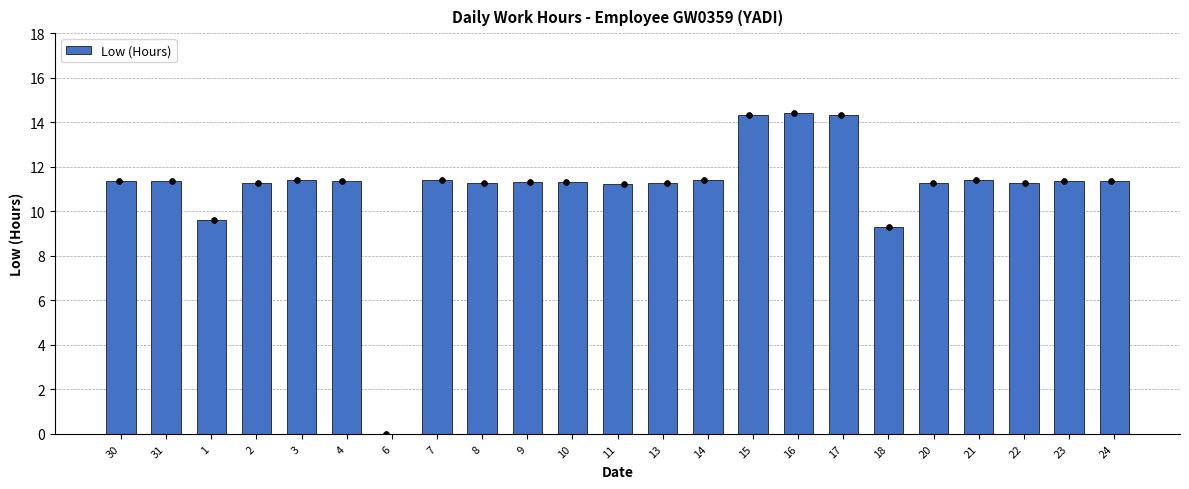

What is the change in value from 11 to 17?

+3.1